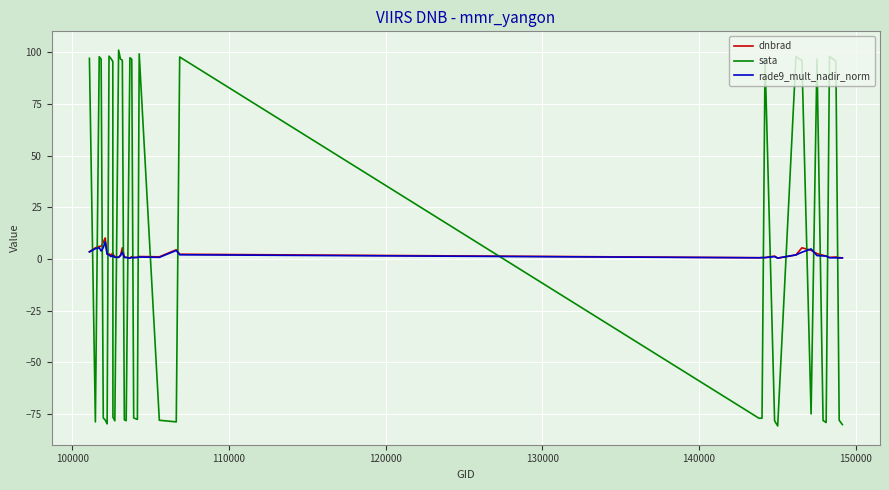

What is the maximum value shown in the chart?

101.0